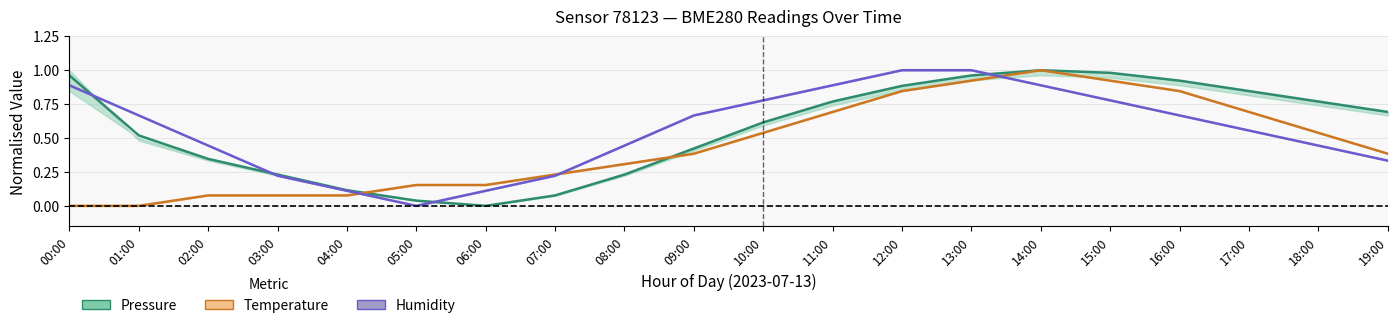

Between which two adjacent categories do humidity and pressure first intersect?

00:00 and 01:00